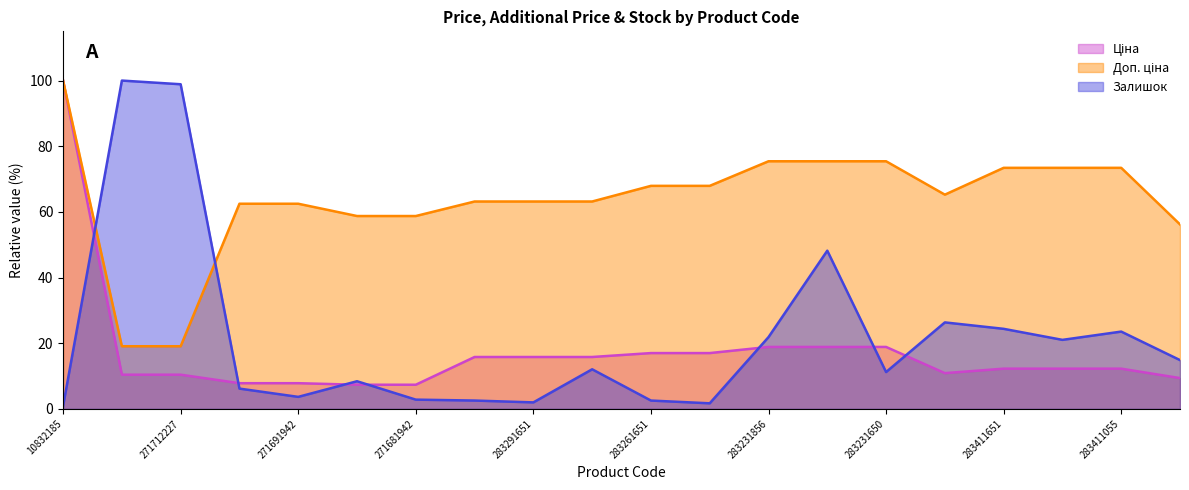

At which category is the sum across all series the highest?

10832185